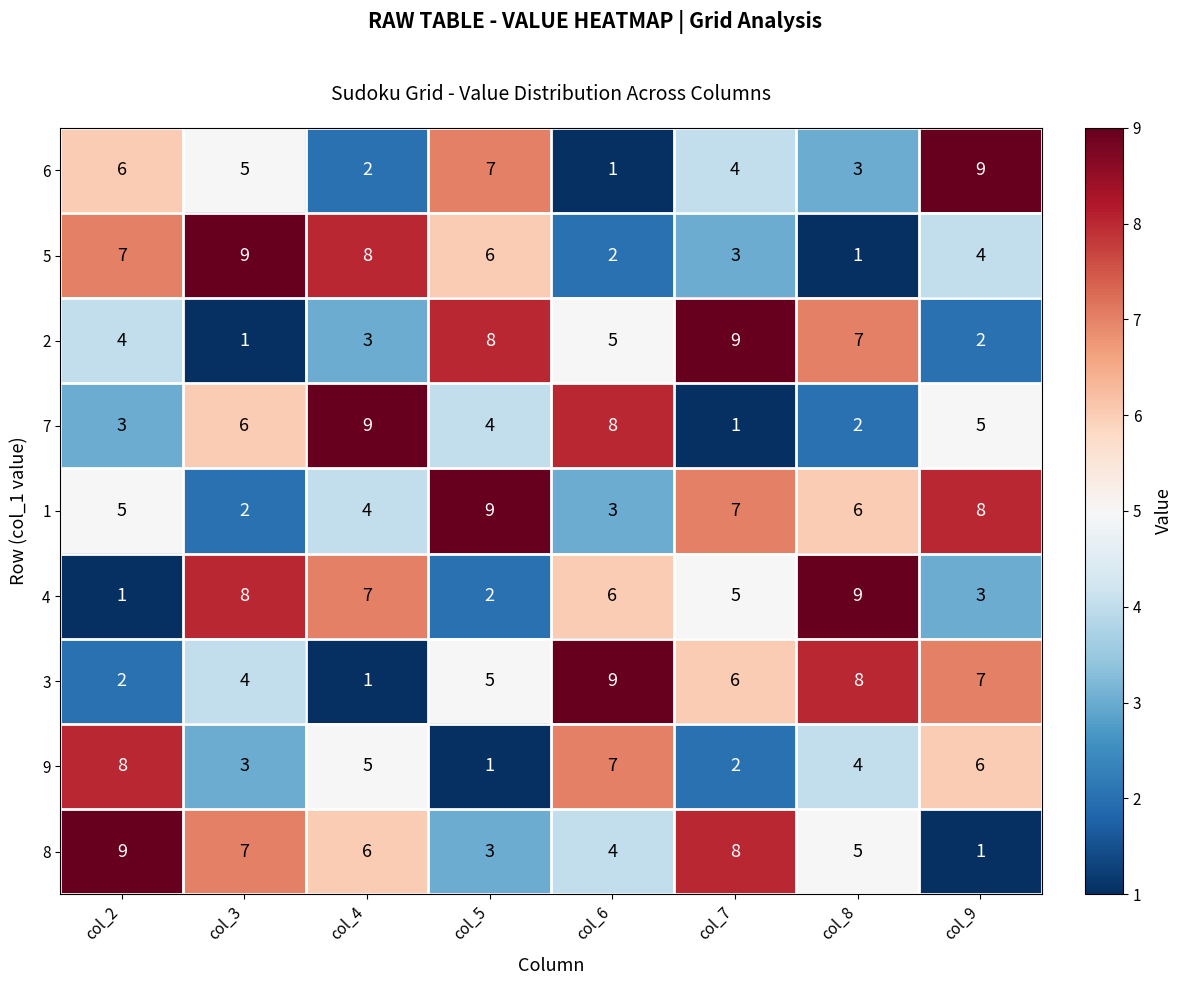

Rank the series at col_4 from lowest to highest value.

3, 6, 2, 1, 9, 8, 4, 5, 7